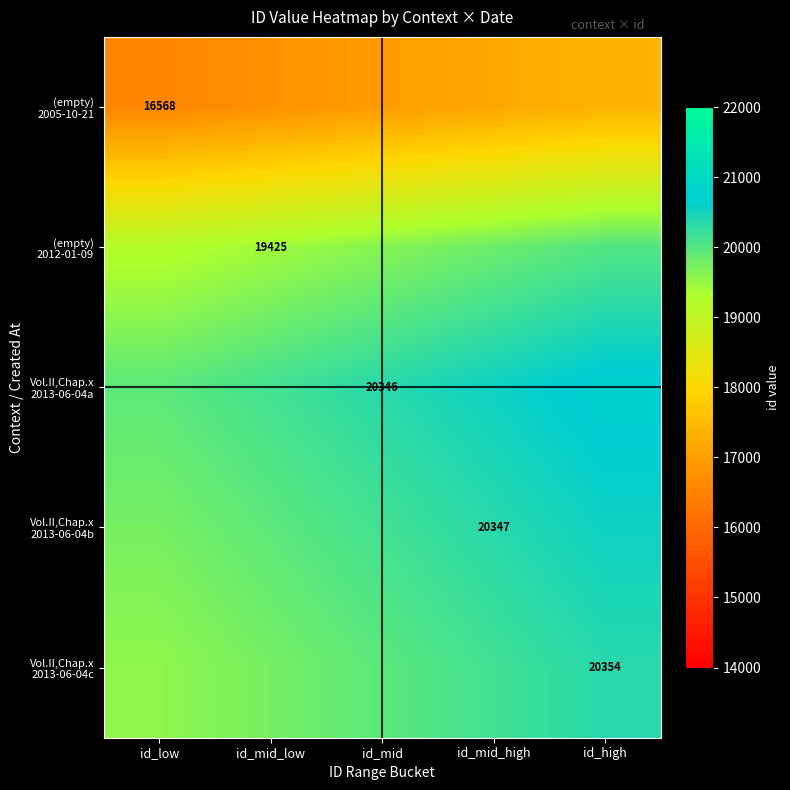

At how many categories does at least one series exceed 17150?

5